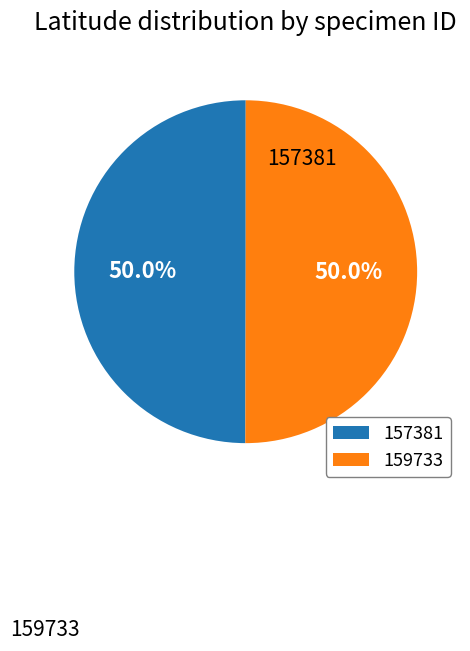

Count the number of slices in the pie.

2